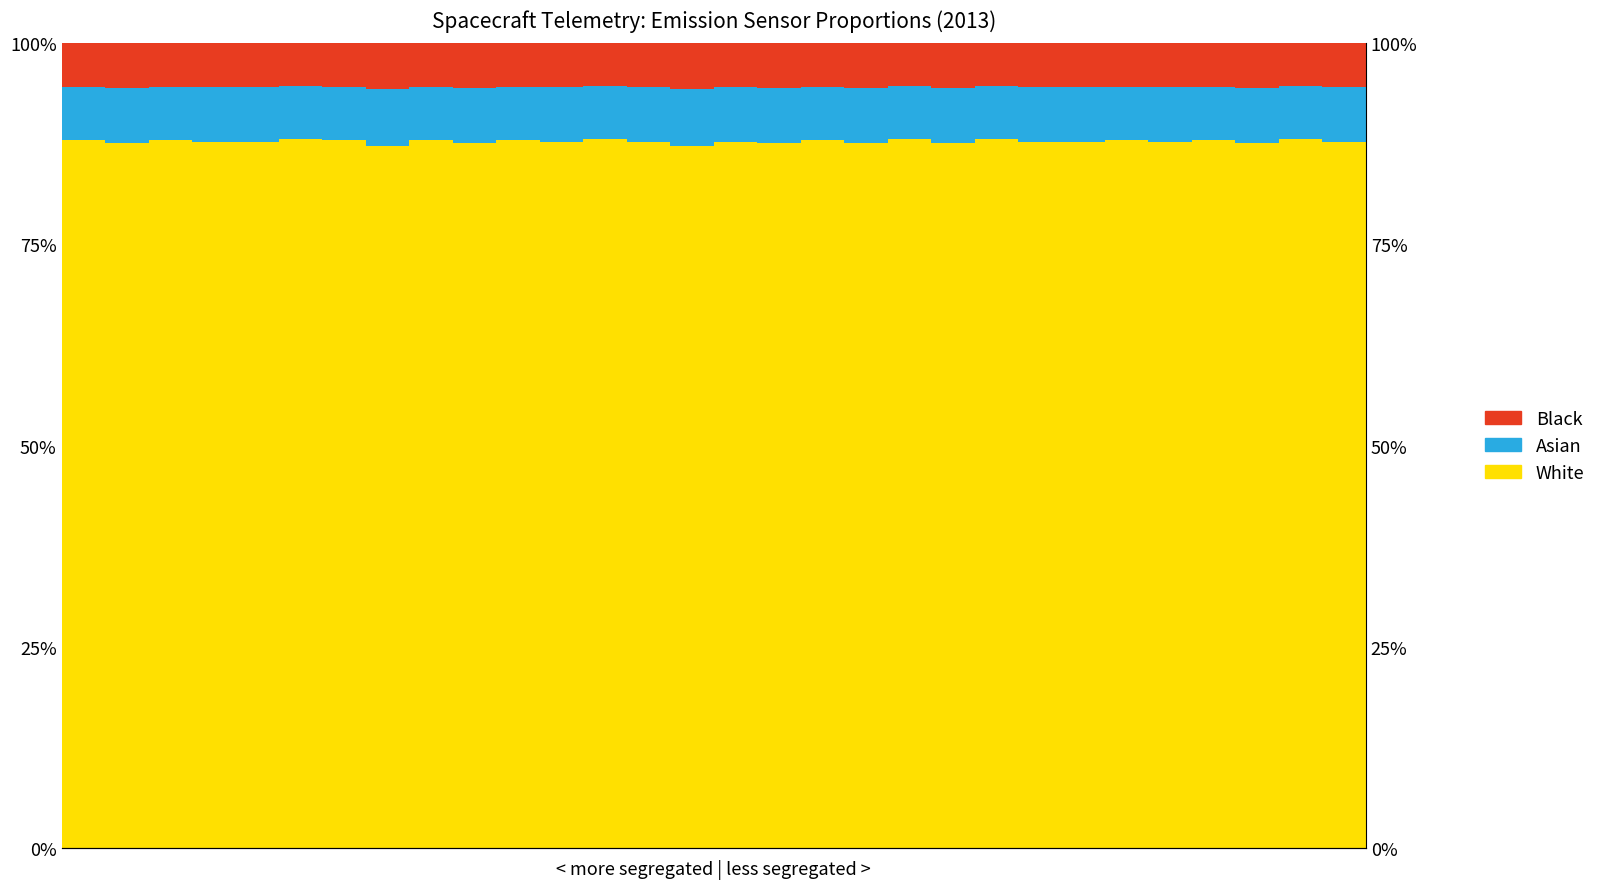

At which category does the chart reach its peak across all series?

5